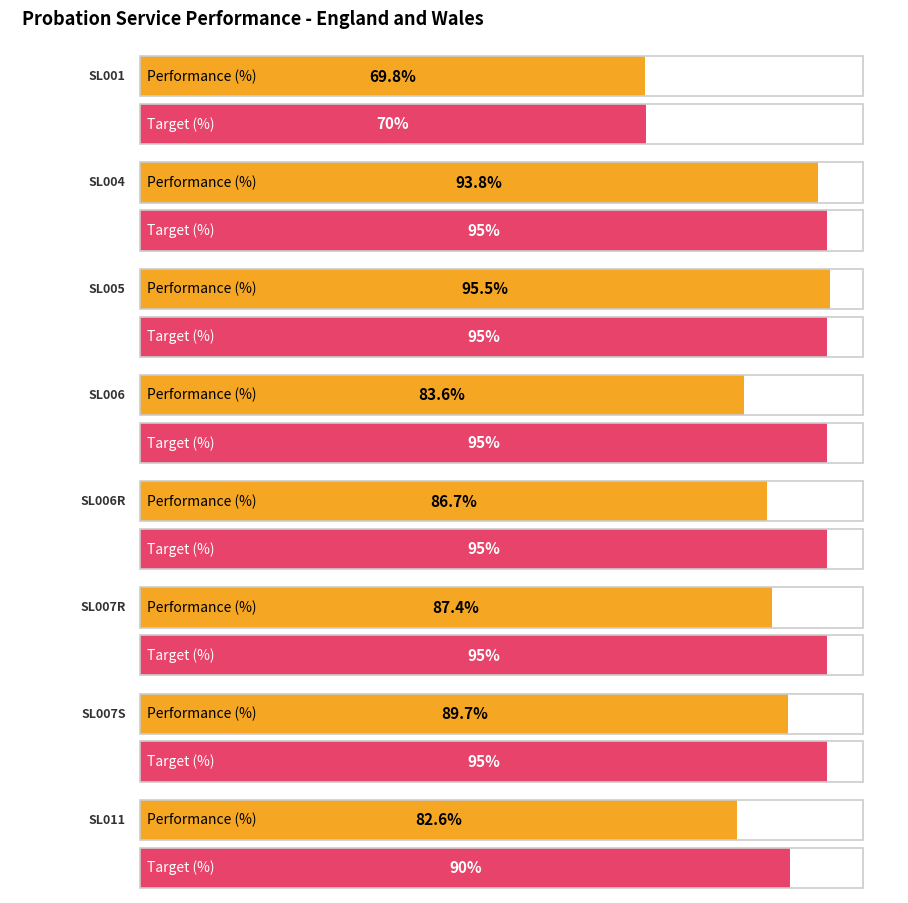

How many bars are there in total?

16